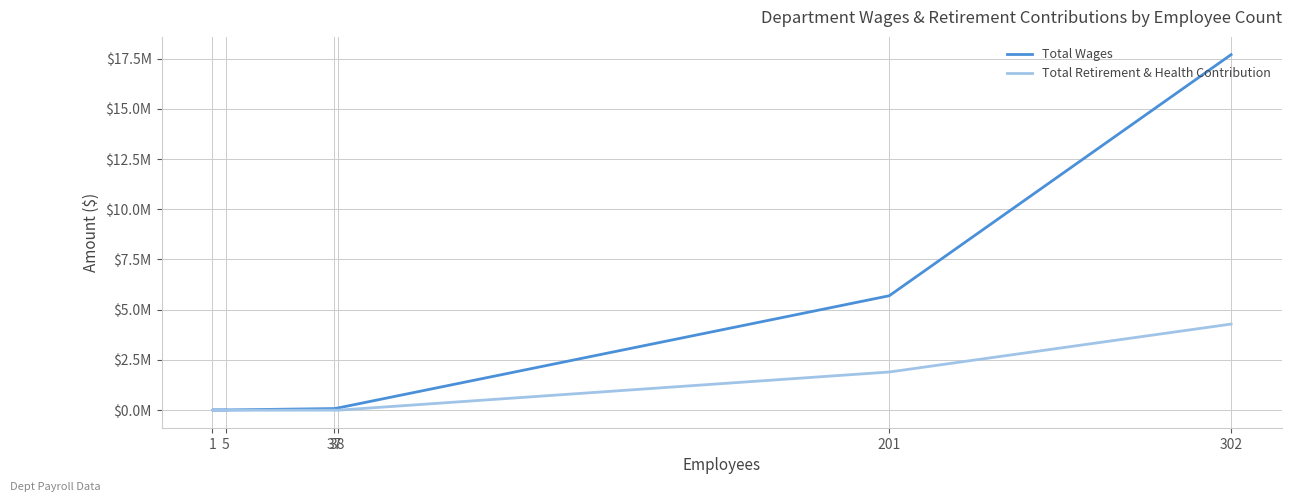

Is the value of Total Retirement & Health Contribution at 1 greater than the value of Total Wages at 1?

No